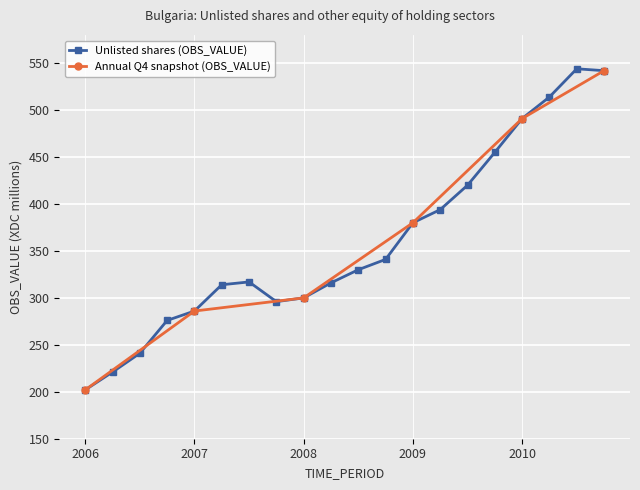

Reading left to right, transcribe all the data shown in this chart.

202	221	241	276	286	314	317	296	300	316	330	341	380	394	420	455	491	514	544	542